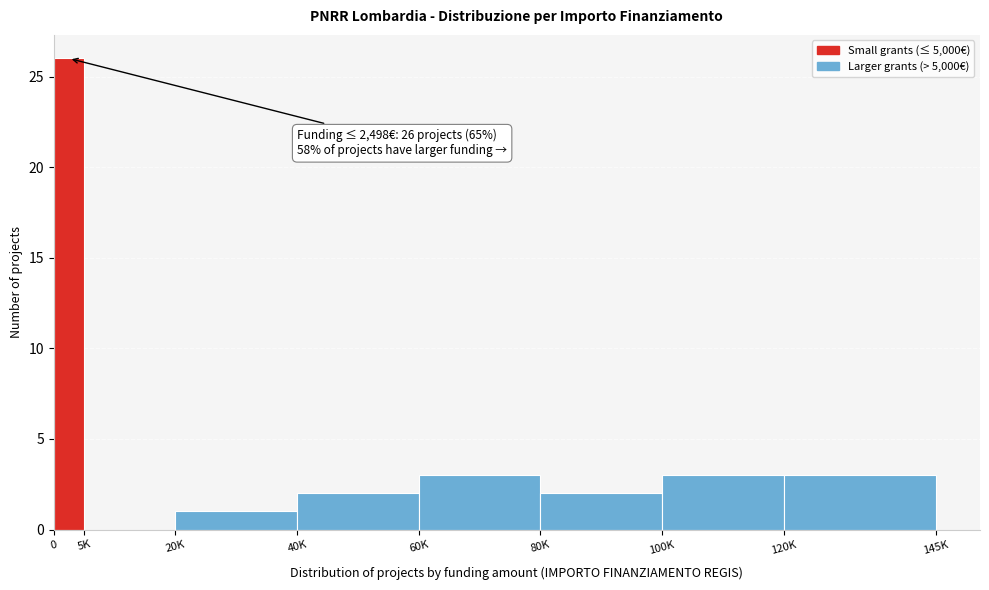

Reading left to right, extract all data points from this chart.

0=26	5K=0	20K=1	40K=2	60K=3	80K=2	100K=3	120K=3